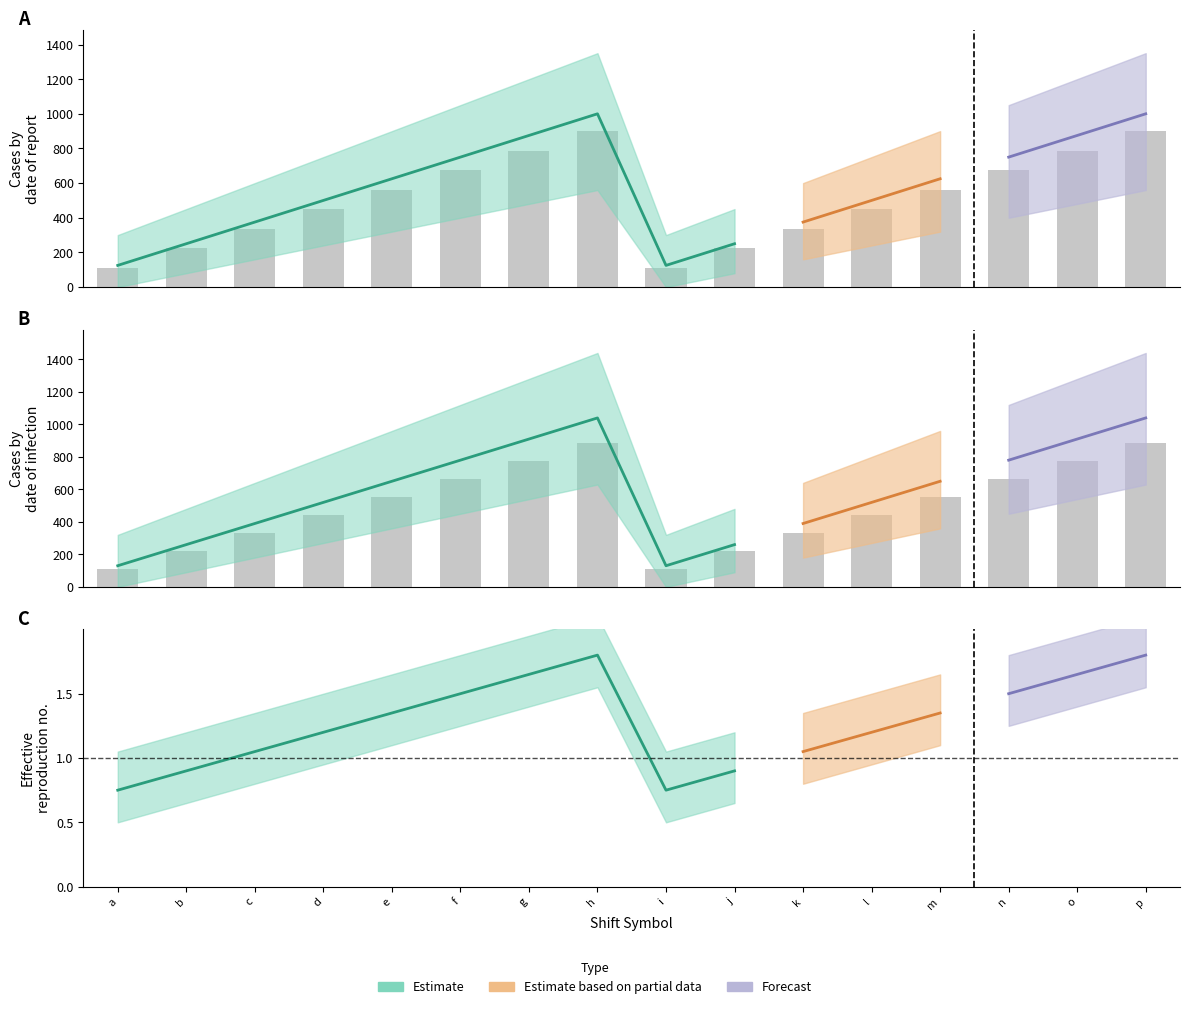

Is it true that center equals 787.5 at o?

True